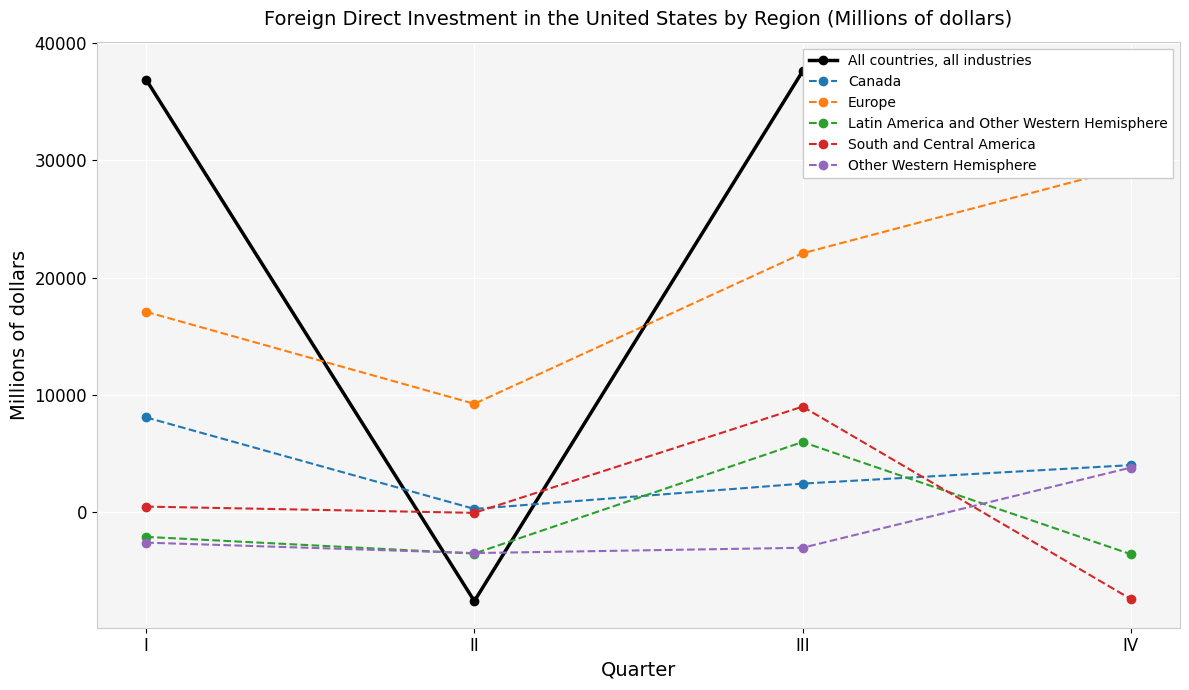

True or false: Canada and Other Western Hemisphere intersect in this chart.

False